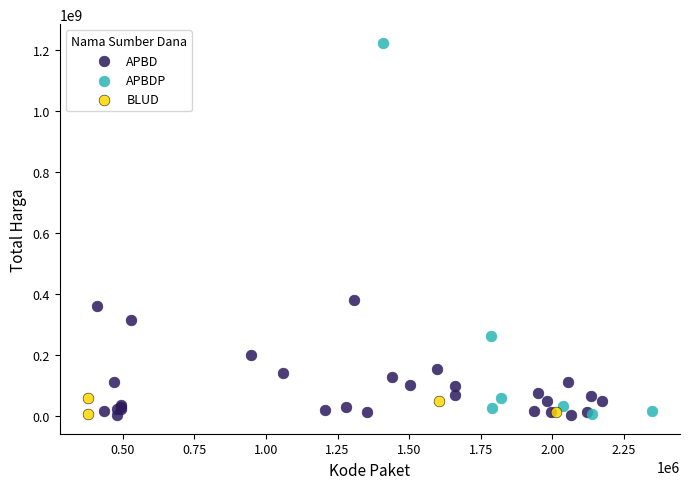

Which series contains the highest Y value?

APBDP